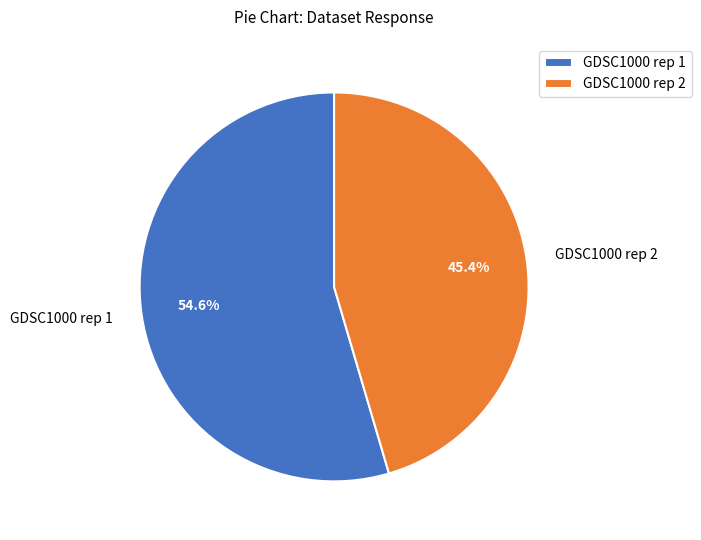

Between GDSC1000 rep 1 and GDSC1000 rep 2, which is larger?

GDSC1000 rep 1